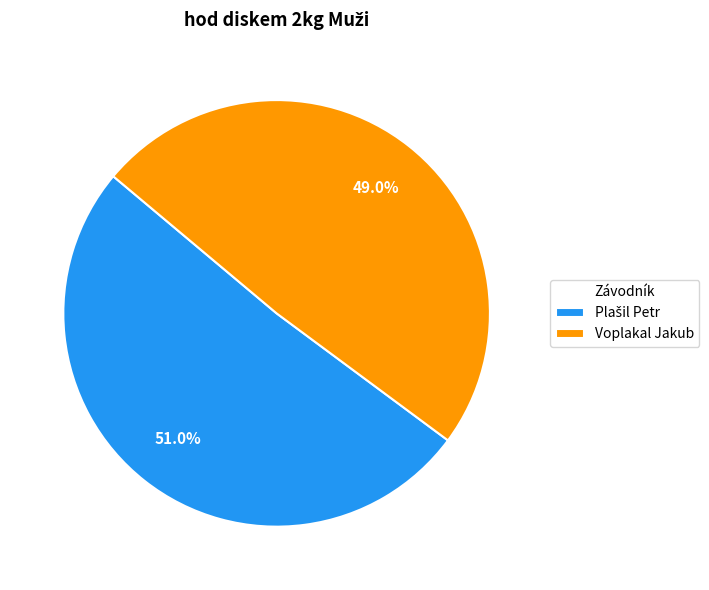

Is there a majority slice in this chart?

Yes